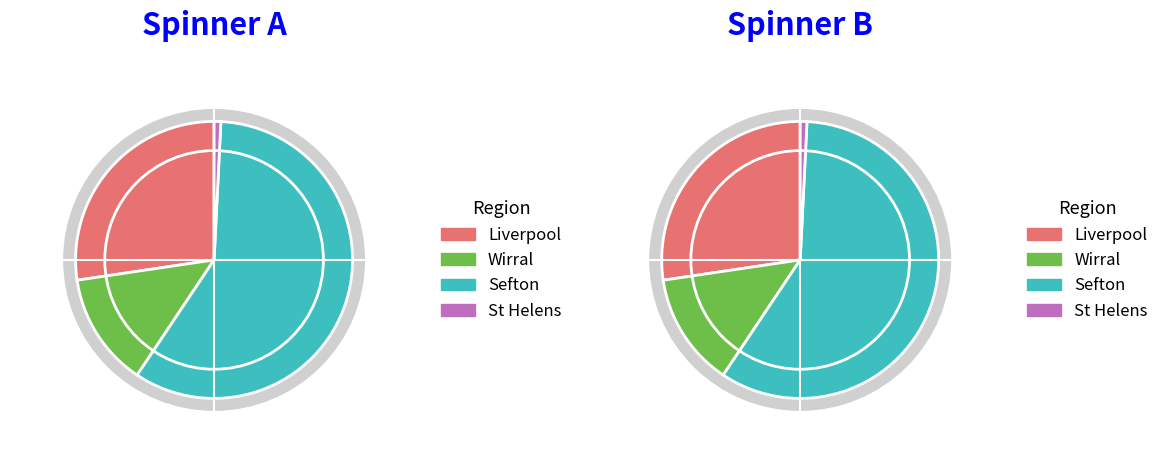

Which category accounts for the majority?

Sefton